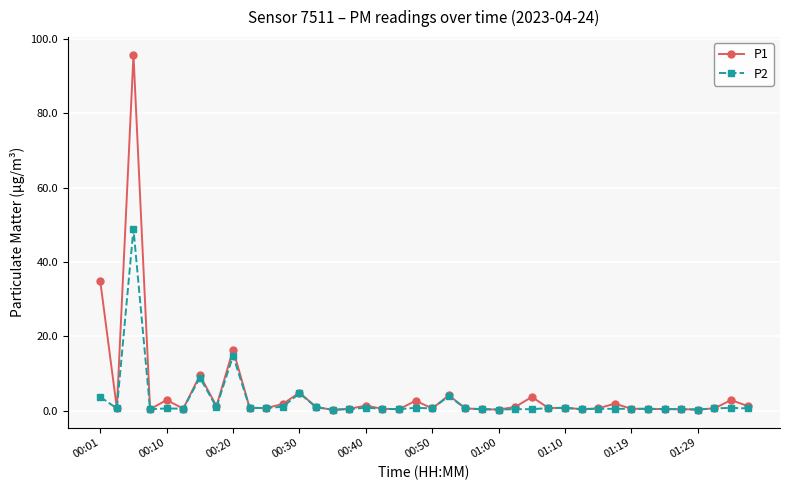

What is the greatest value displayed?

95.8